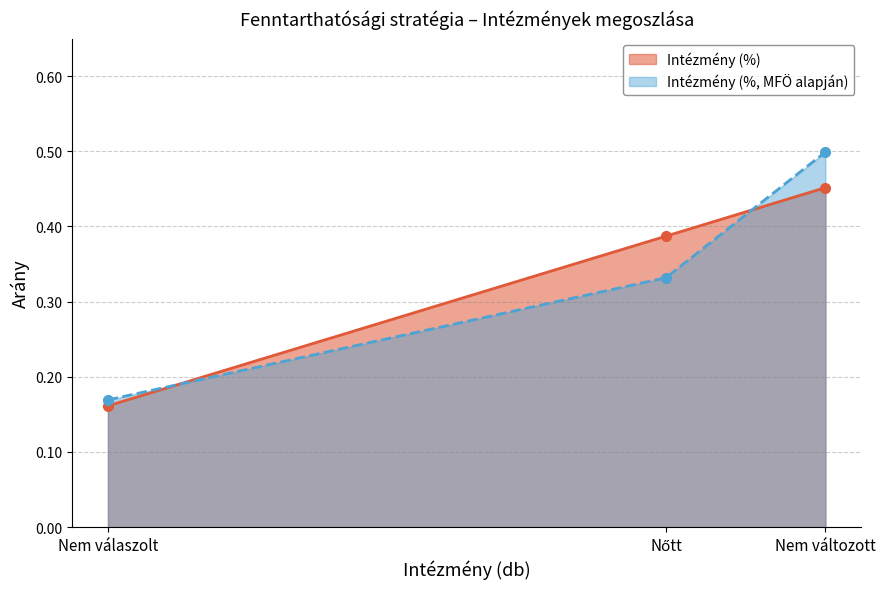

Which has a higher value, Nőtt or Nem változott?

Nem változott